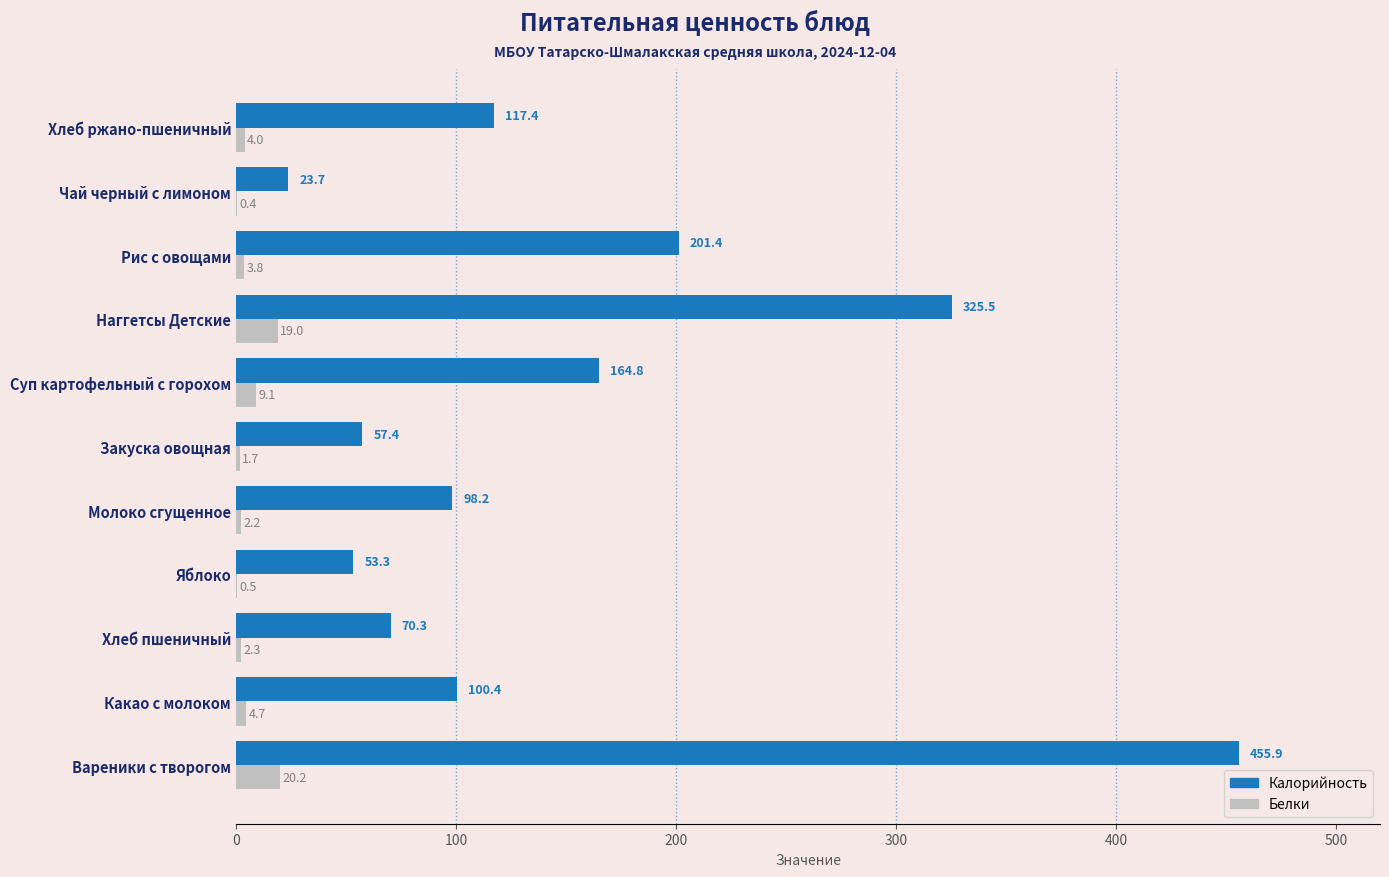

True or false: Калорийность has a value of 53.3 at Яблоко.

True